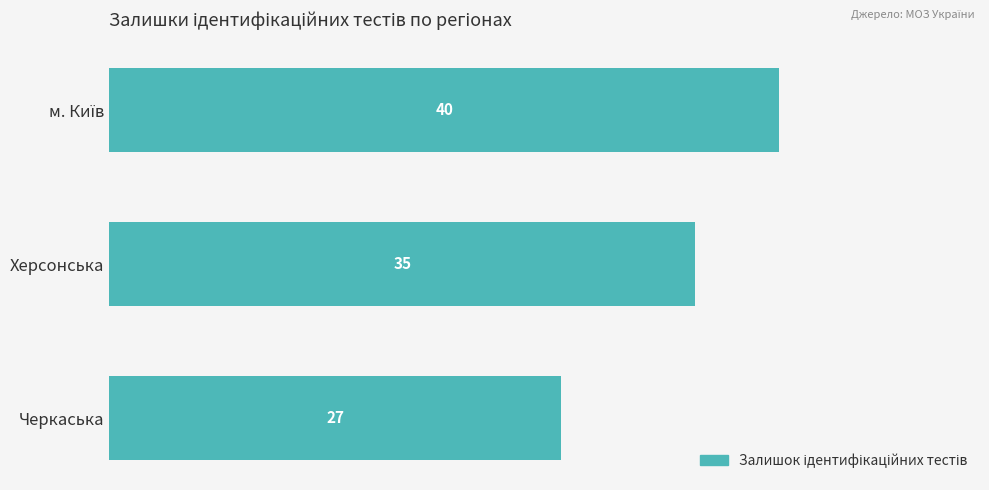

Reading top to bottom, list all the values displayed in this chart.

40	35	27